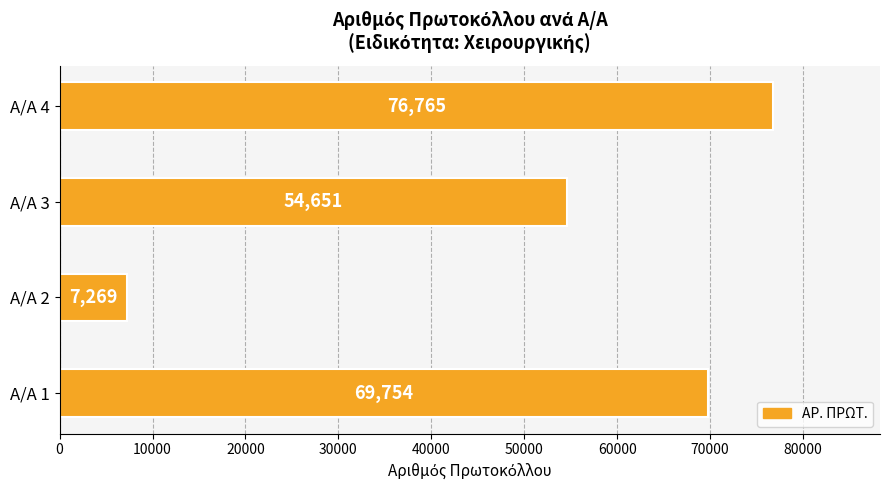

Which label corresponds to the largest value in the chart?

Α/Α 4